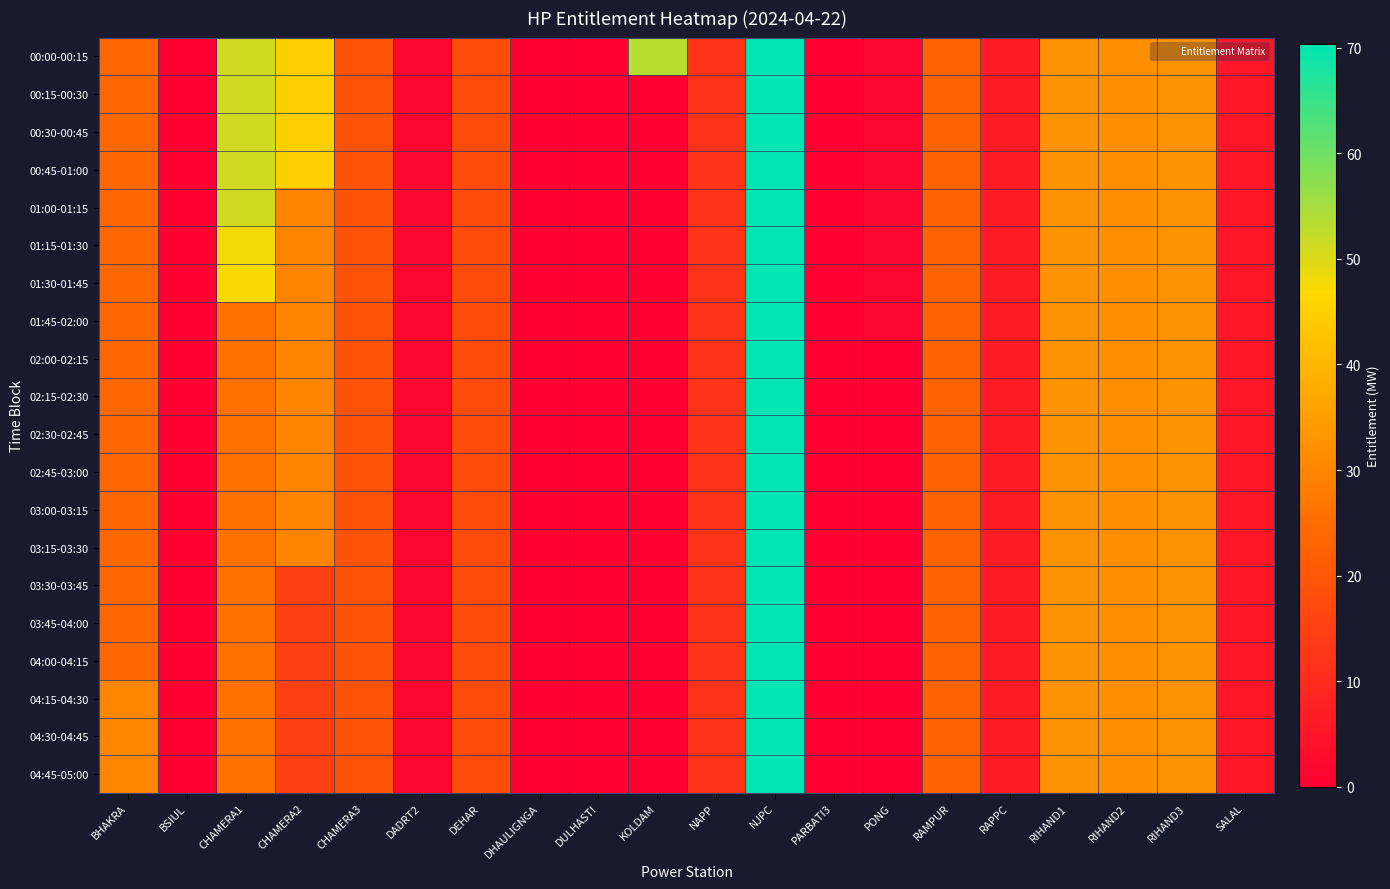

Which series has the widest spread of values?

00:00-00:15